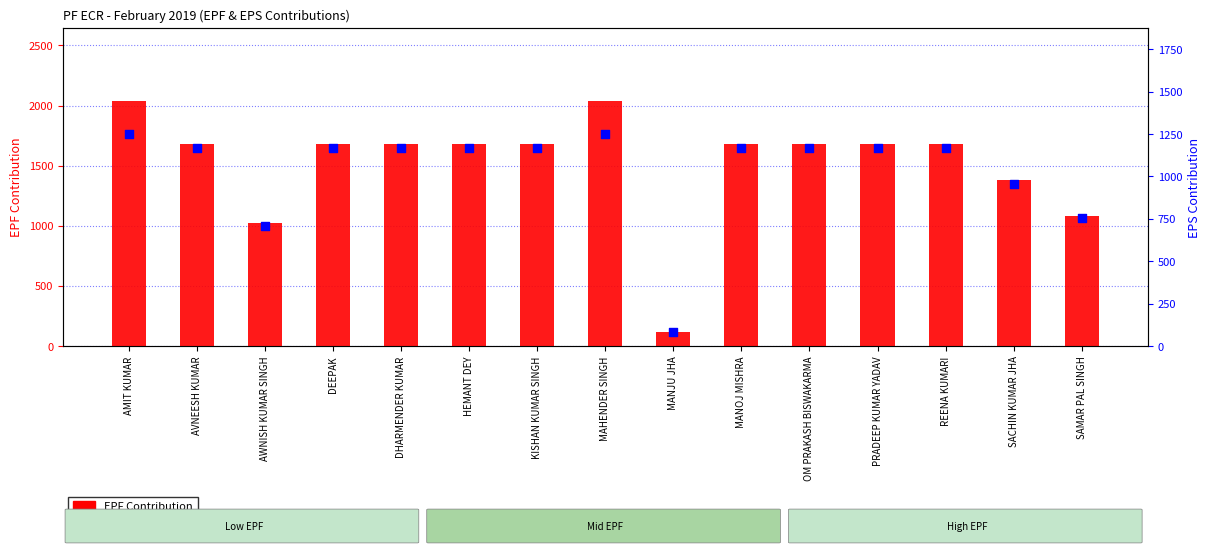

At how many categories does at least one series exceed 126?

14